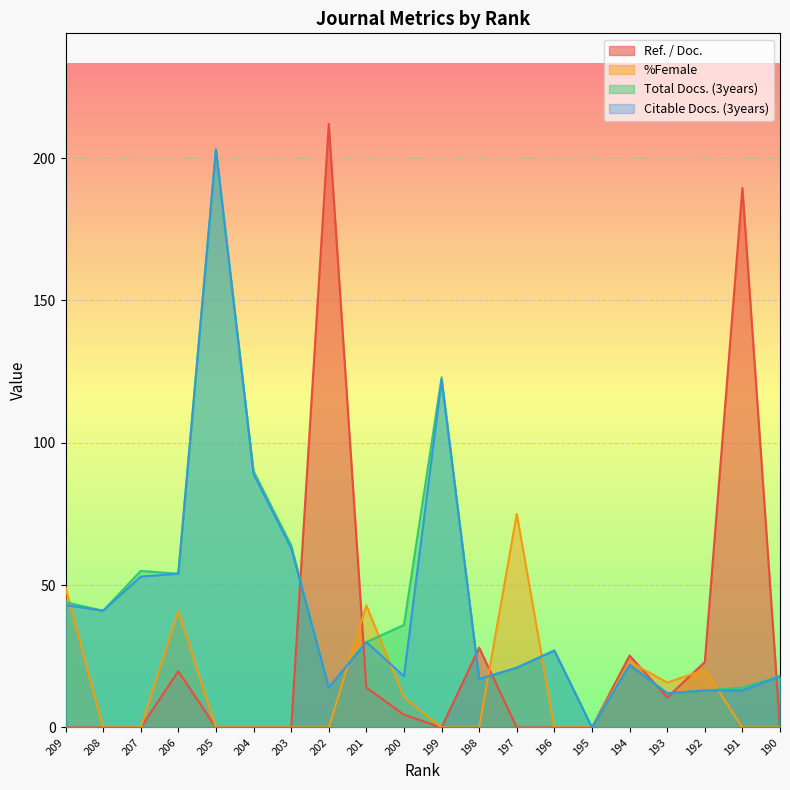

What is the value of the Citable Docs. (3years) point at the 5th from the left?

203.0